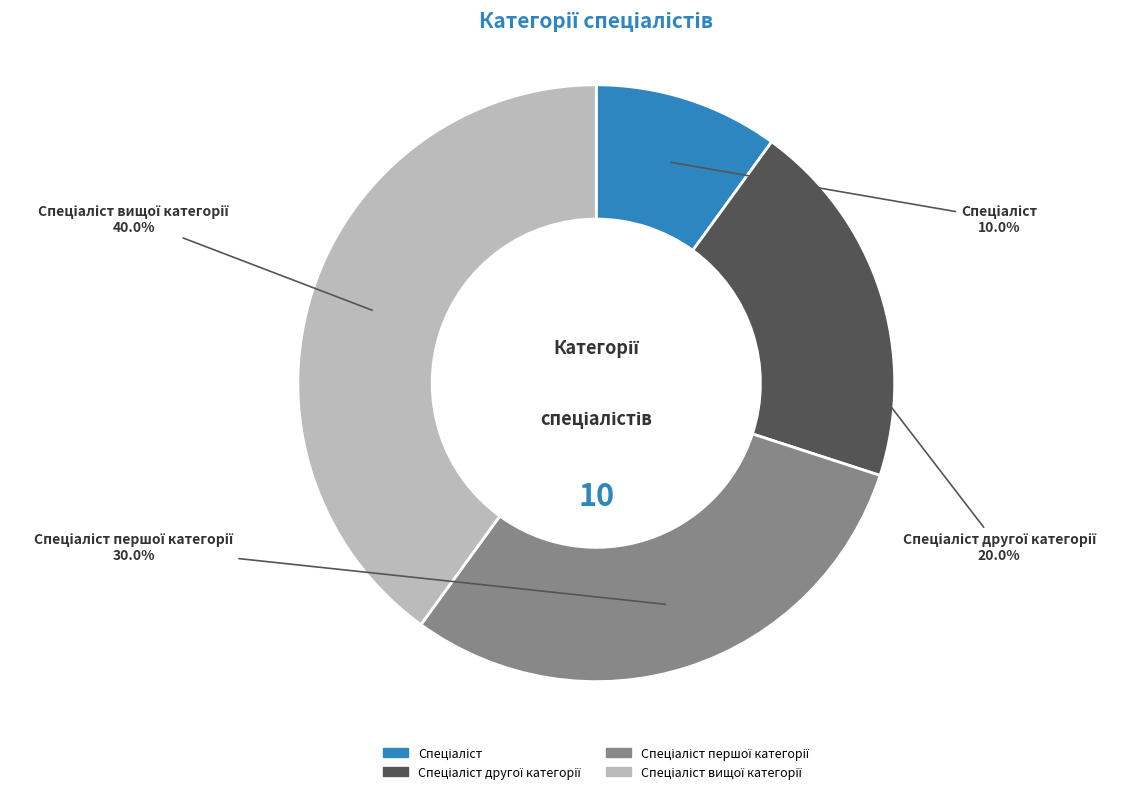

To the nearest percent, what is the average slice percentage?

25%